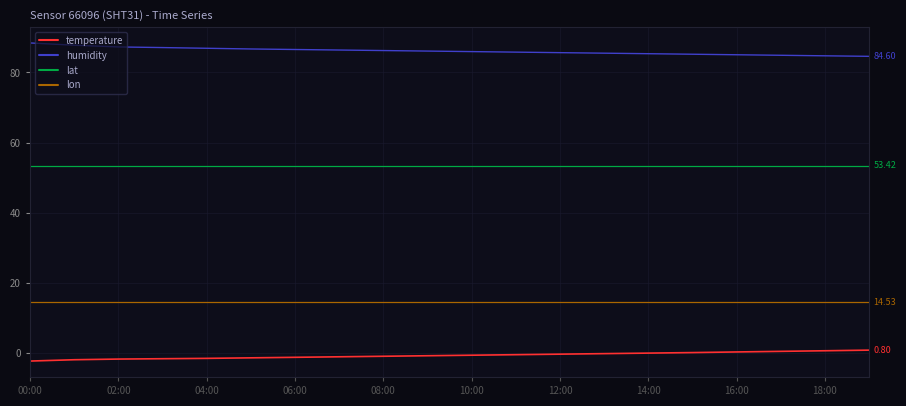

Which series has the largest total across all categories?

humidity